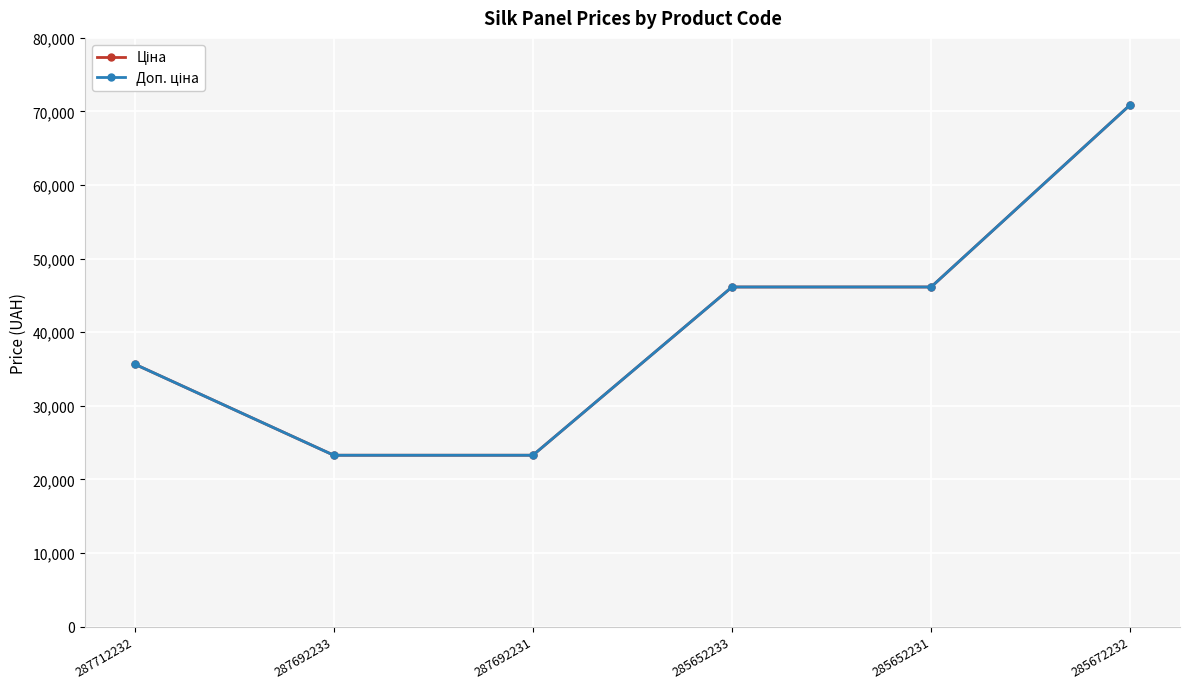

Does the chart display data point markers on the line(s)?

Yes